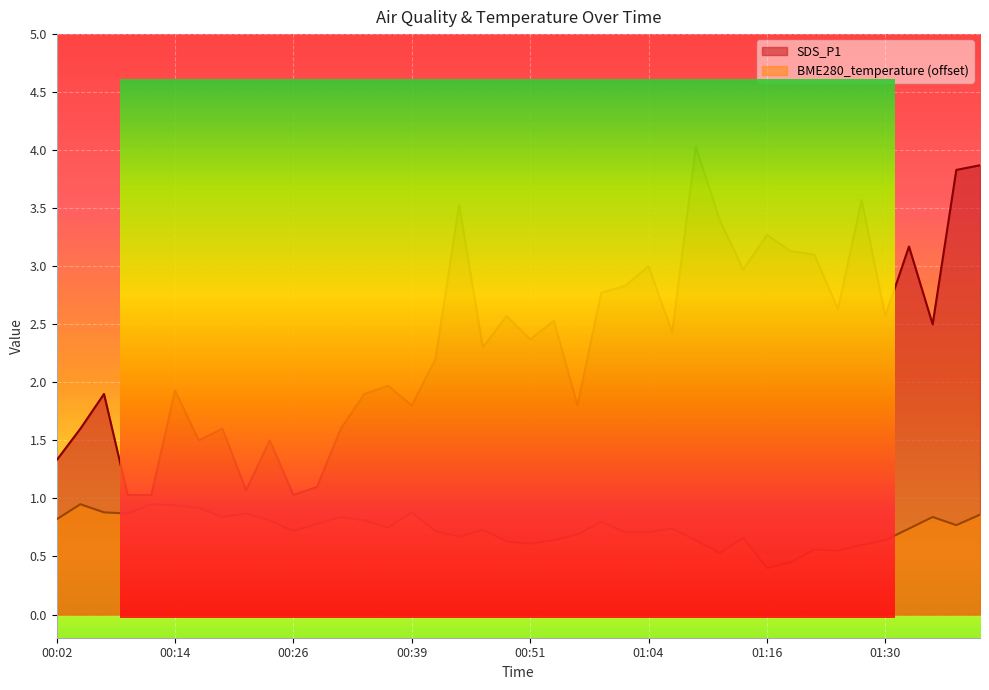

What is the label of the 34th point from the left?

01:25